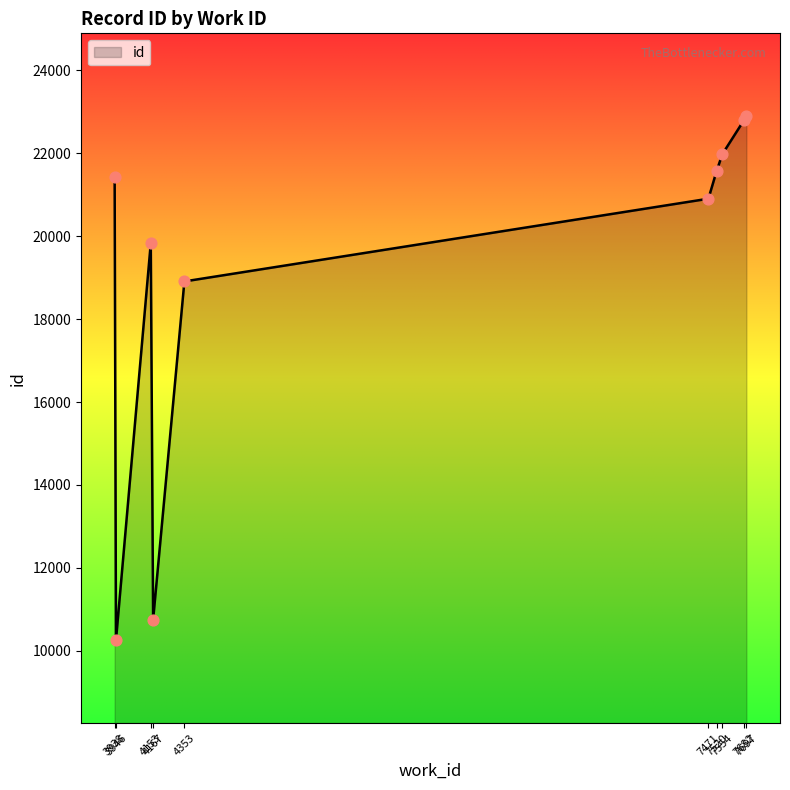

Approximately how many times larger is the value at 3946 compared to 7471?

0.5